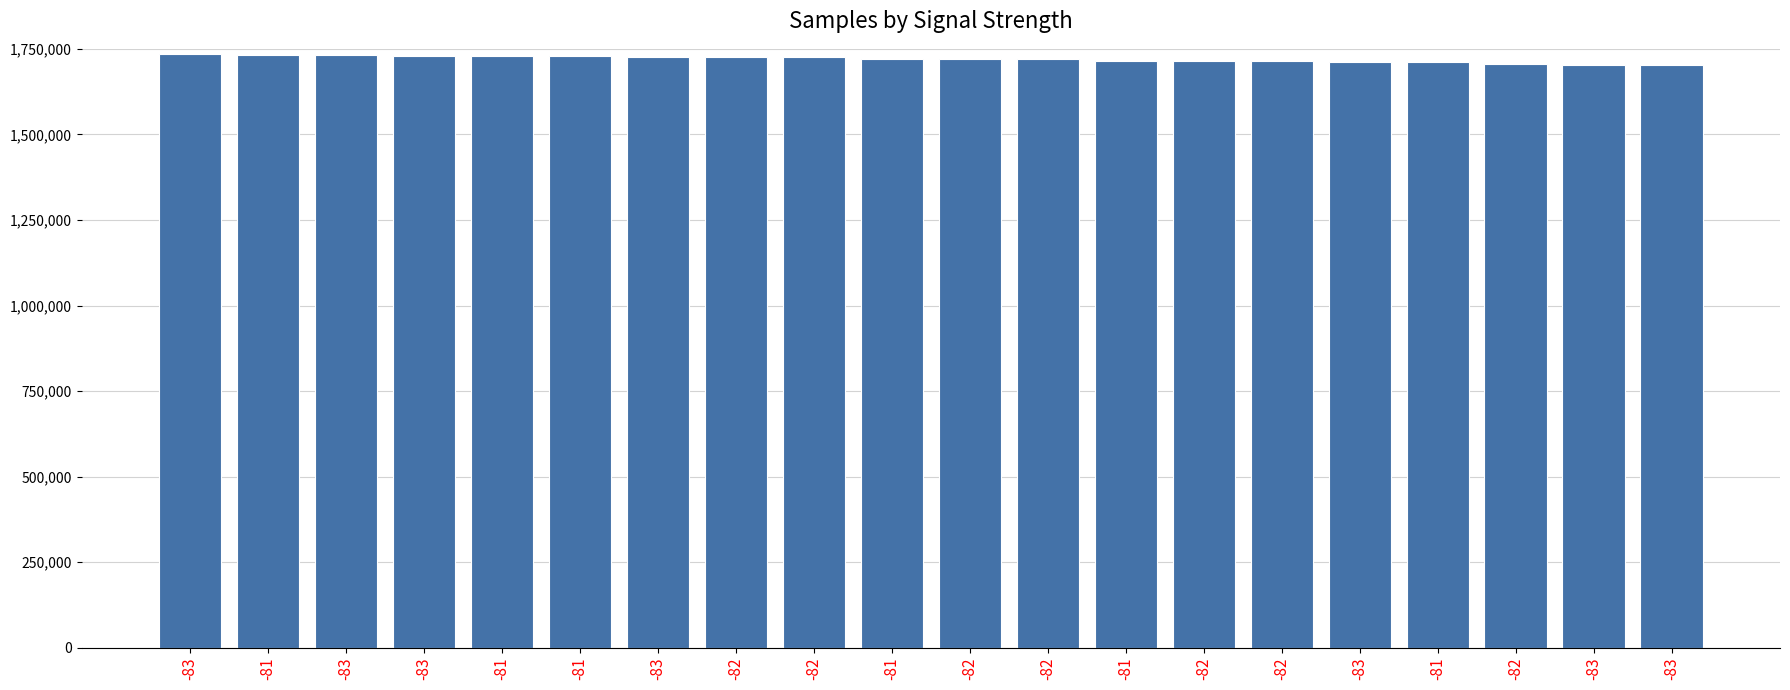

Count the number of categories in the chart.

20